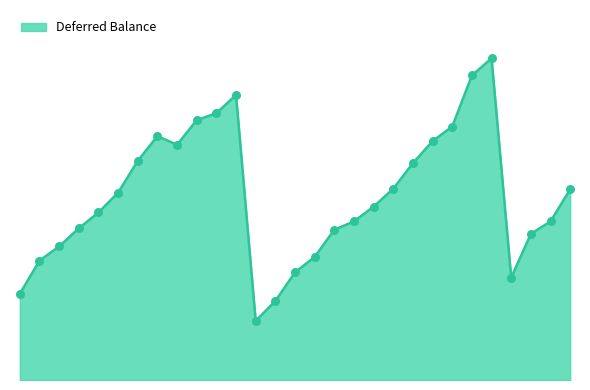

Is this an area chart (filled region under the line)?

Yes